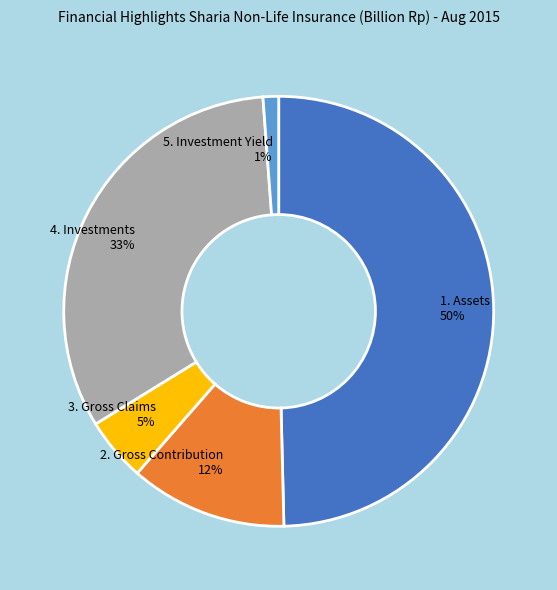

Rank the categories by value from highest to lowest.

1. Assets, 4. Investments, 2. Gross Contribution, 3. Gross Claims, 5. Investment Yield